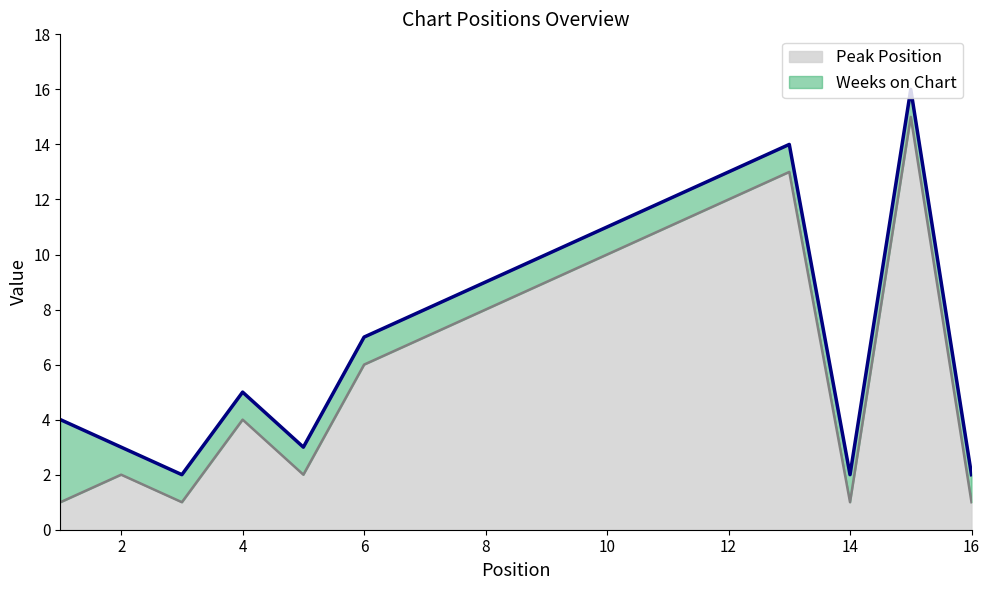

What is the difference between the second highest and minimum values?

12